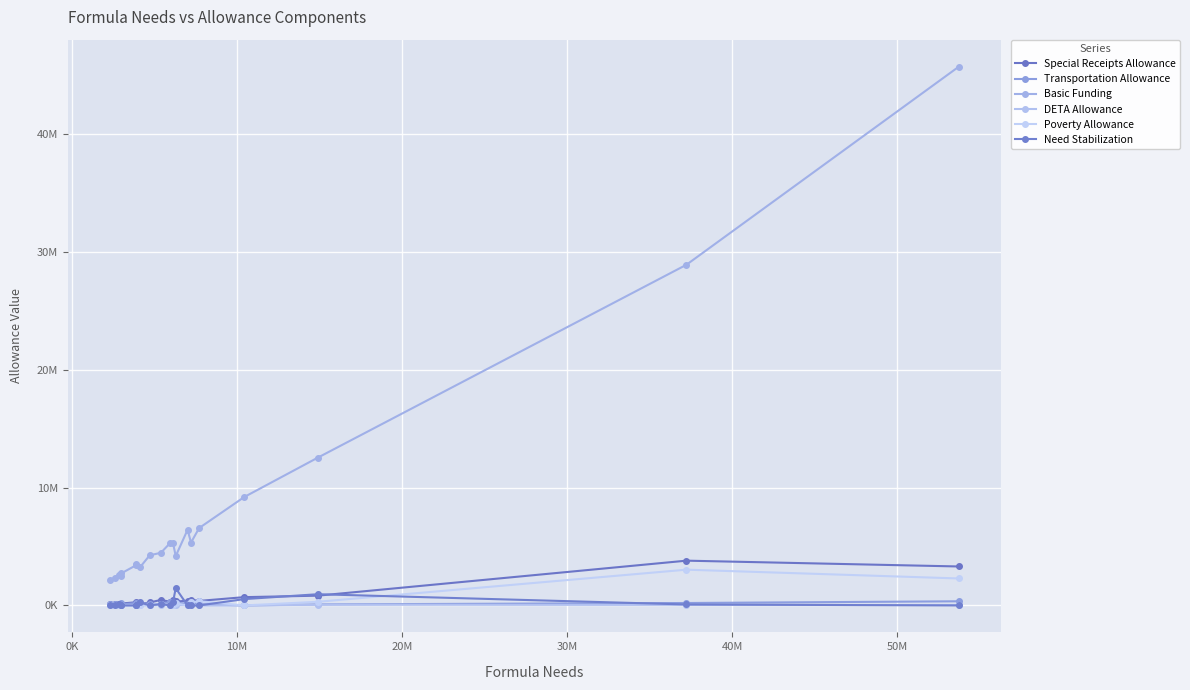

True or false: Basic Funding has more than 2 points higher than both neighbors.

True